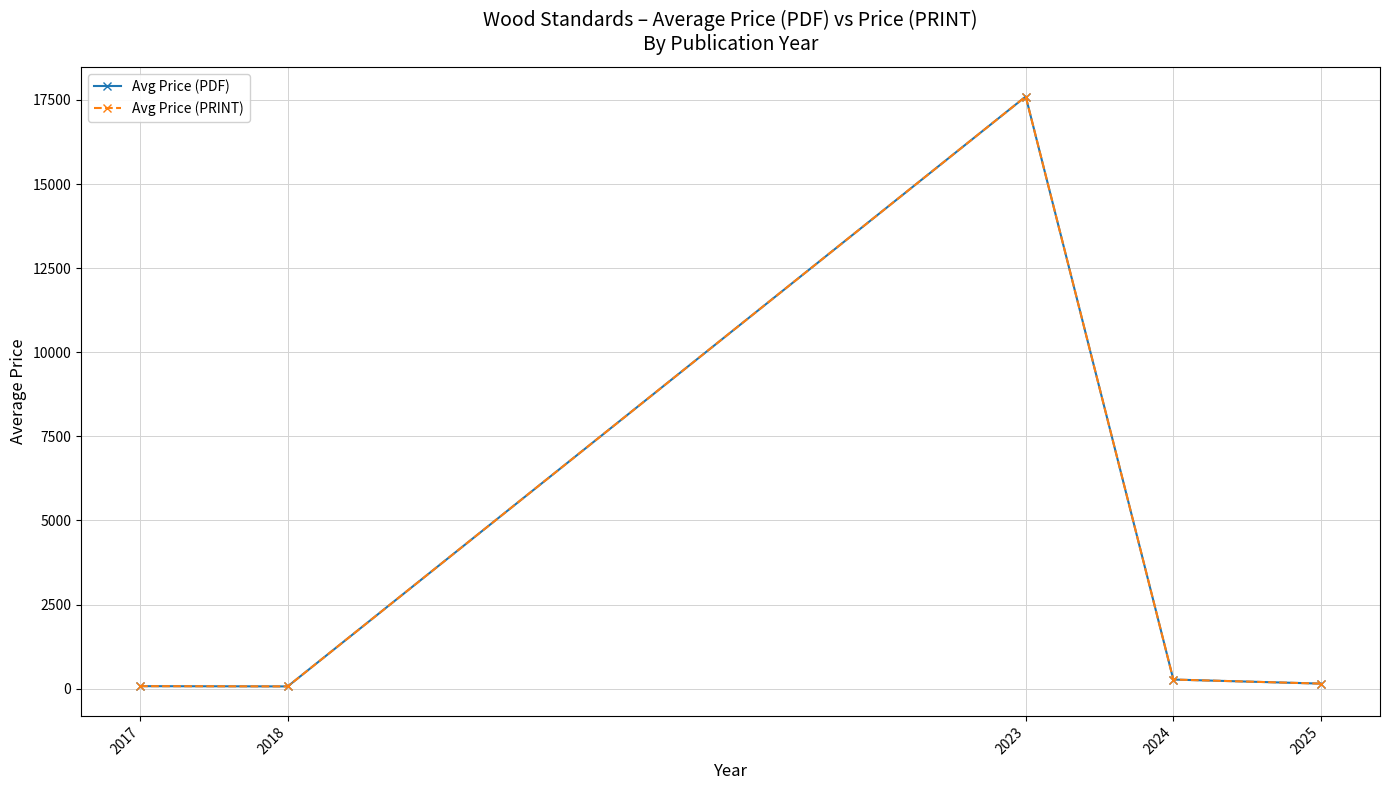

Is this an area chart (filled region under the line)?

No